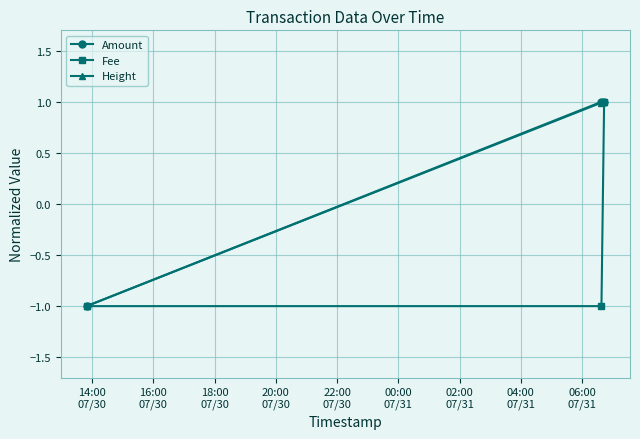

What is the highest value of the Amount series?

1.0